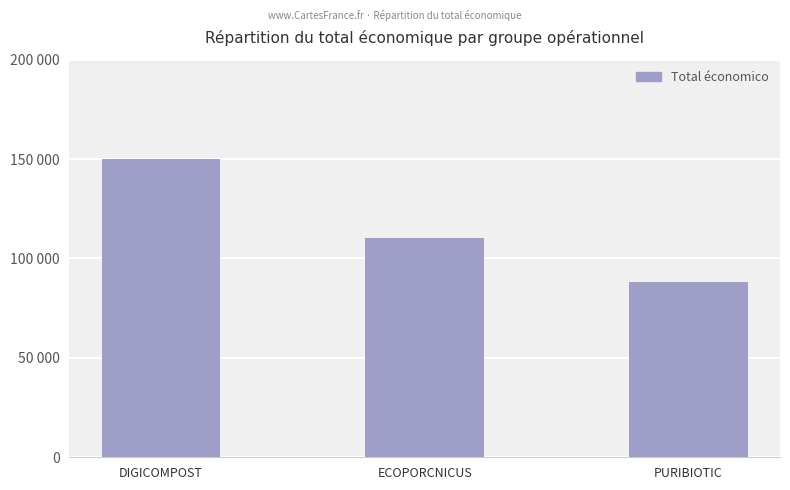

The chart shows a value of 150000 at DIGICOMPOST. True or false?

True